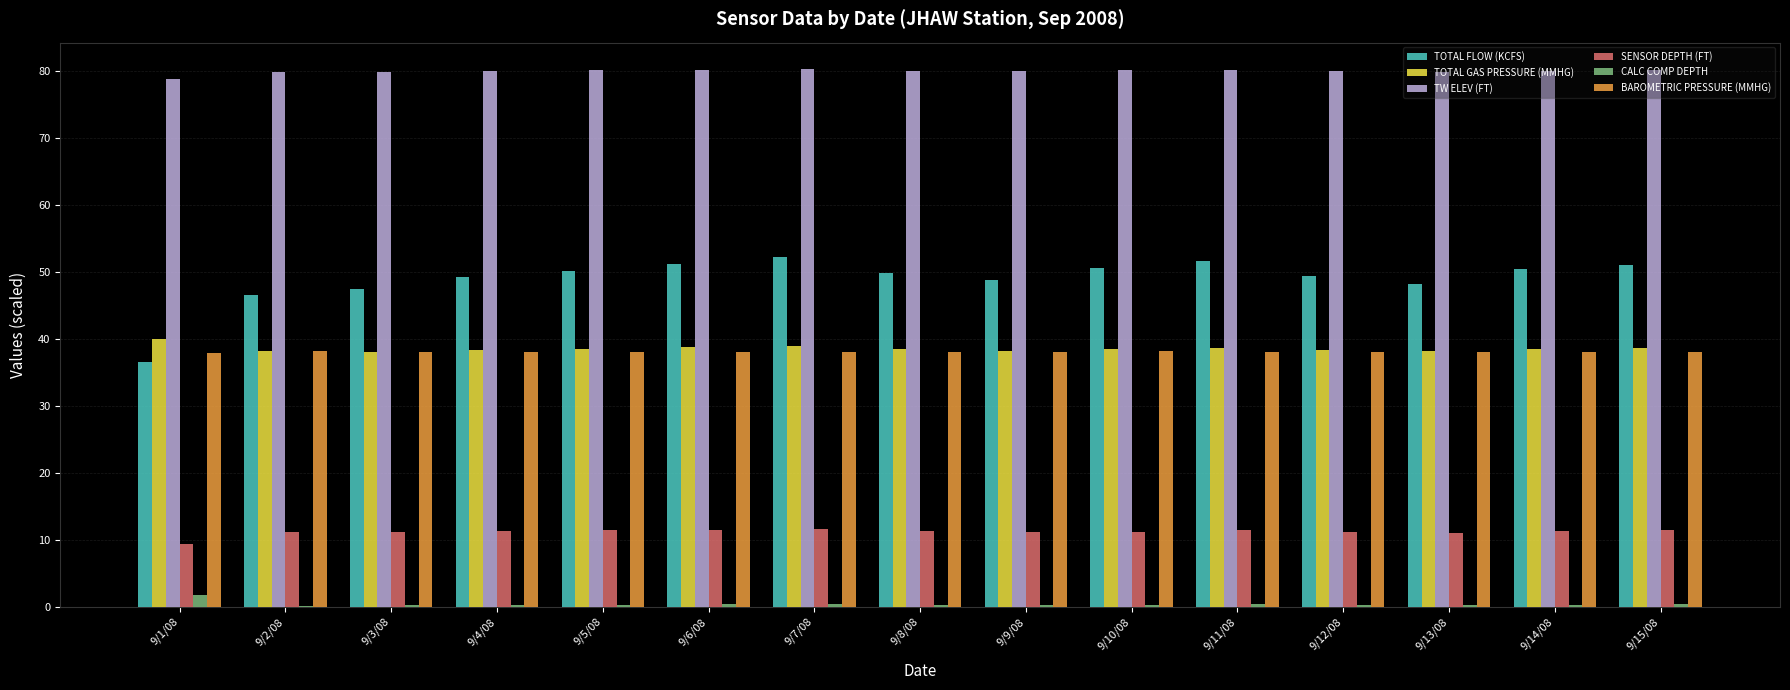

What is the total value across all series at 9/8/08?

218.1